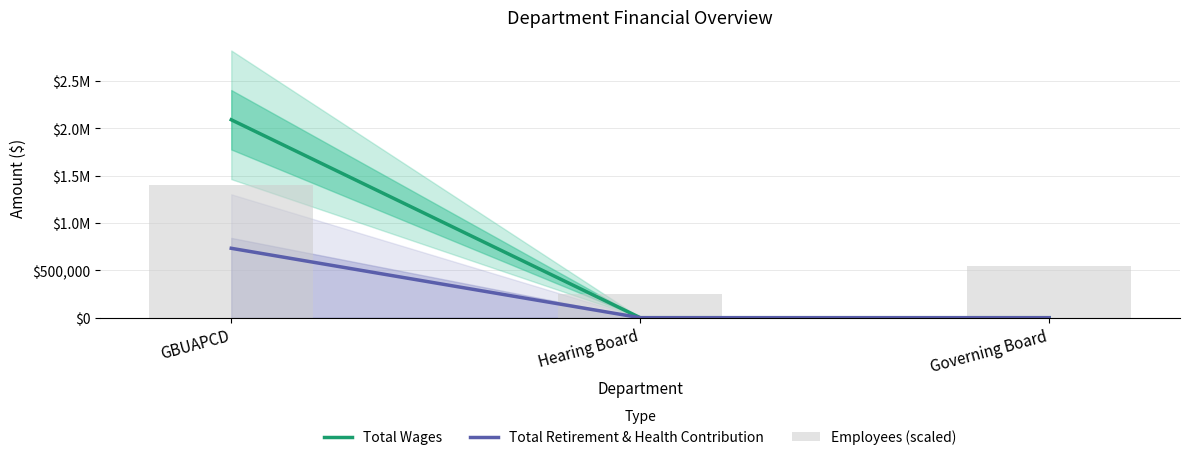

What is the minimum value for Employees (scaled)?

250000